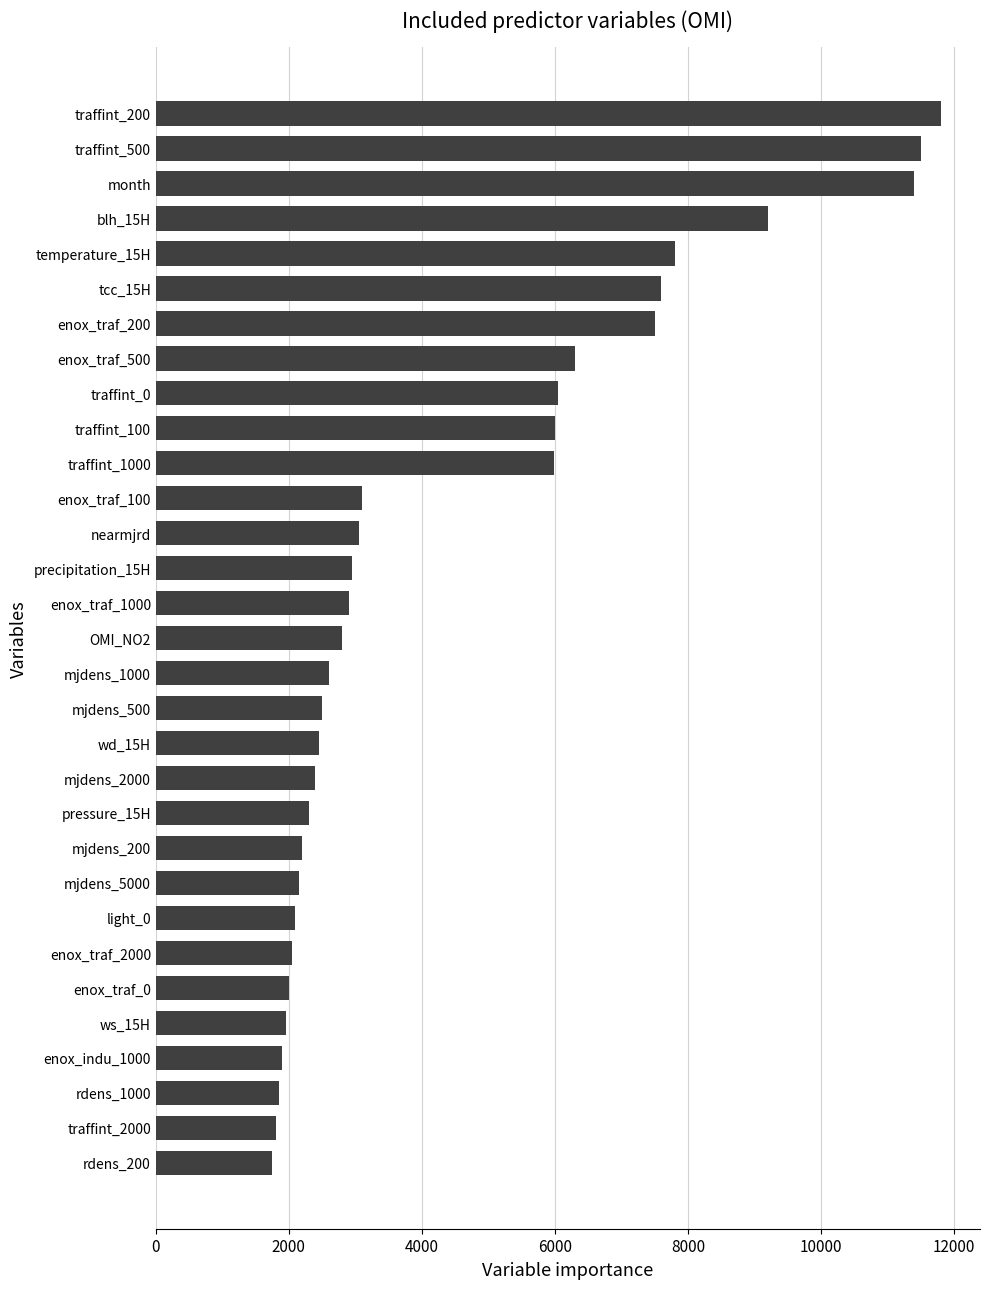

The value at mjdens_1000 is 2600. True or false?

True